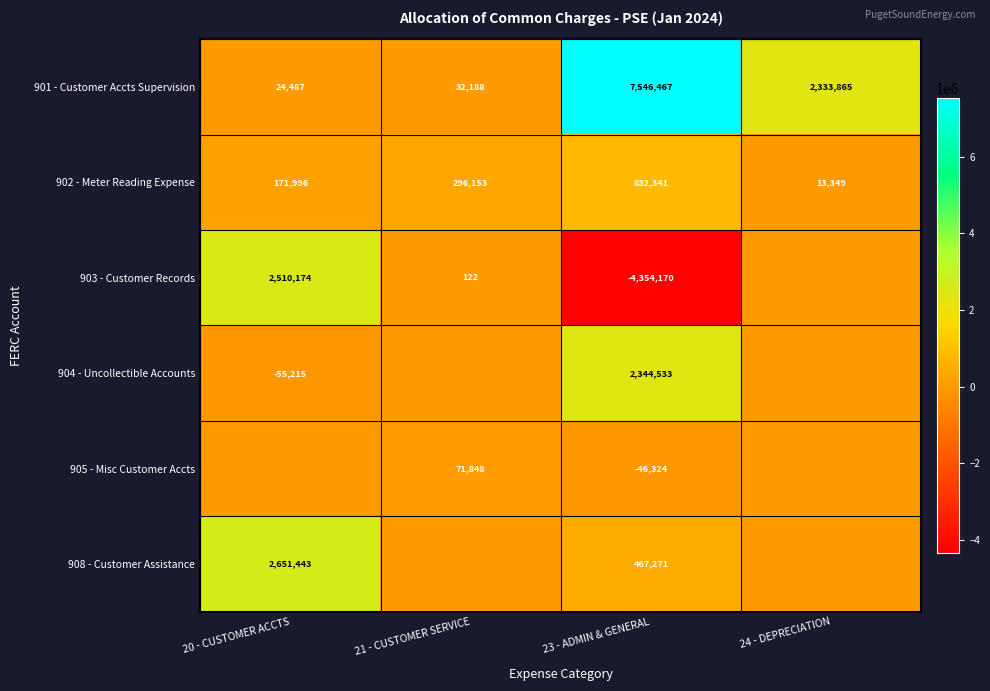

Rank the series at 23 - ADMIN & GENERAL from lowest to highest value.

903 - Customer Records, 905 - Misc Customer Accts, 908 - Customer Assistance, 902 - Meter Reading Expense, 904 - Uncollectible Accounts, 901 - Customer Accts Supervision